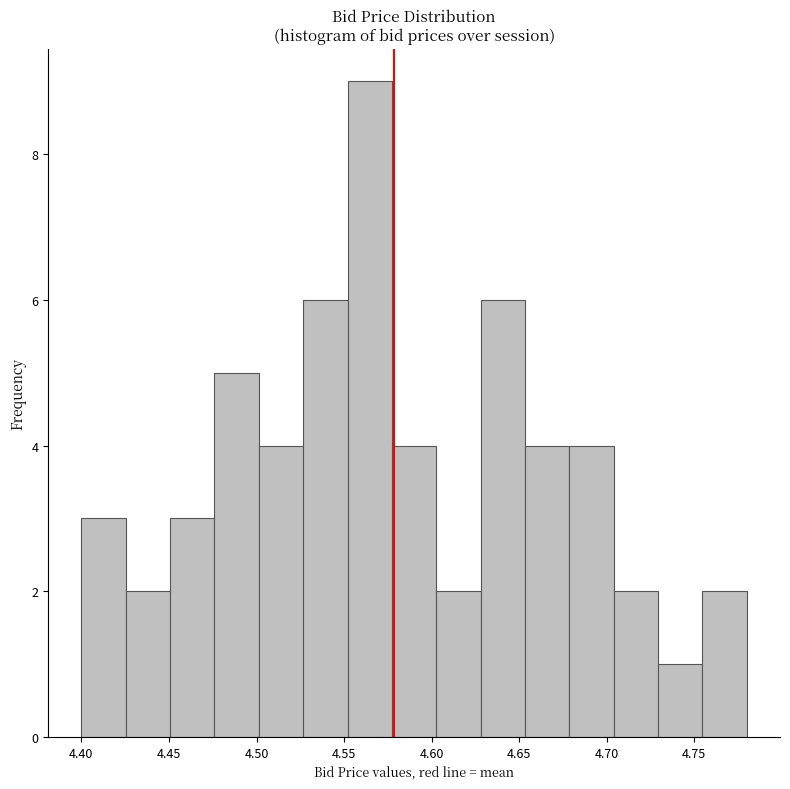

Reading left to right, list every bar in this chart as the range it spans on the x-axis followed by its height. Neither the bar edges nor the heights are printed on the chart, so give them approximately, as read against the axes.

4.400 to 4.425: 3
4.425 to 4.450: 2
4.450 to 4.475: 3
4.475 to 4.500: 5
4.500 to 4.525: 4
4.525 to 4.550: 6
4.550 to 4.575: 9
4.575 to 4.605: 4
4.605 to 4.630: 2
4.630 to 4.655: 6
4.655 to 4.680: 4
4.680 to 4.705: 4
4.705 to 4.730: 2
4.730 to 4.755: 1
4.755 to 4.780: 2